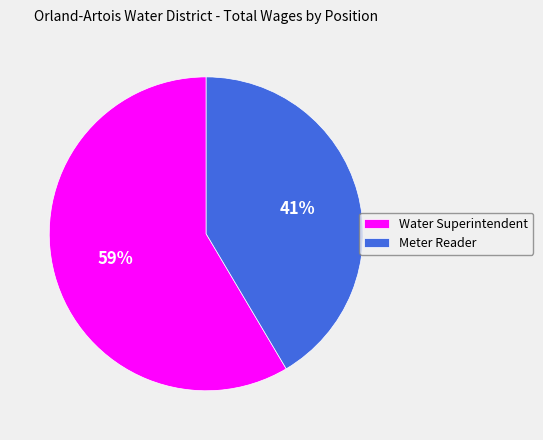

Is it true that Water Superintendent is 71% of the pie?

False